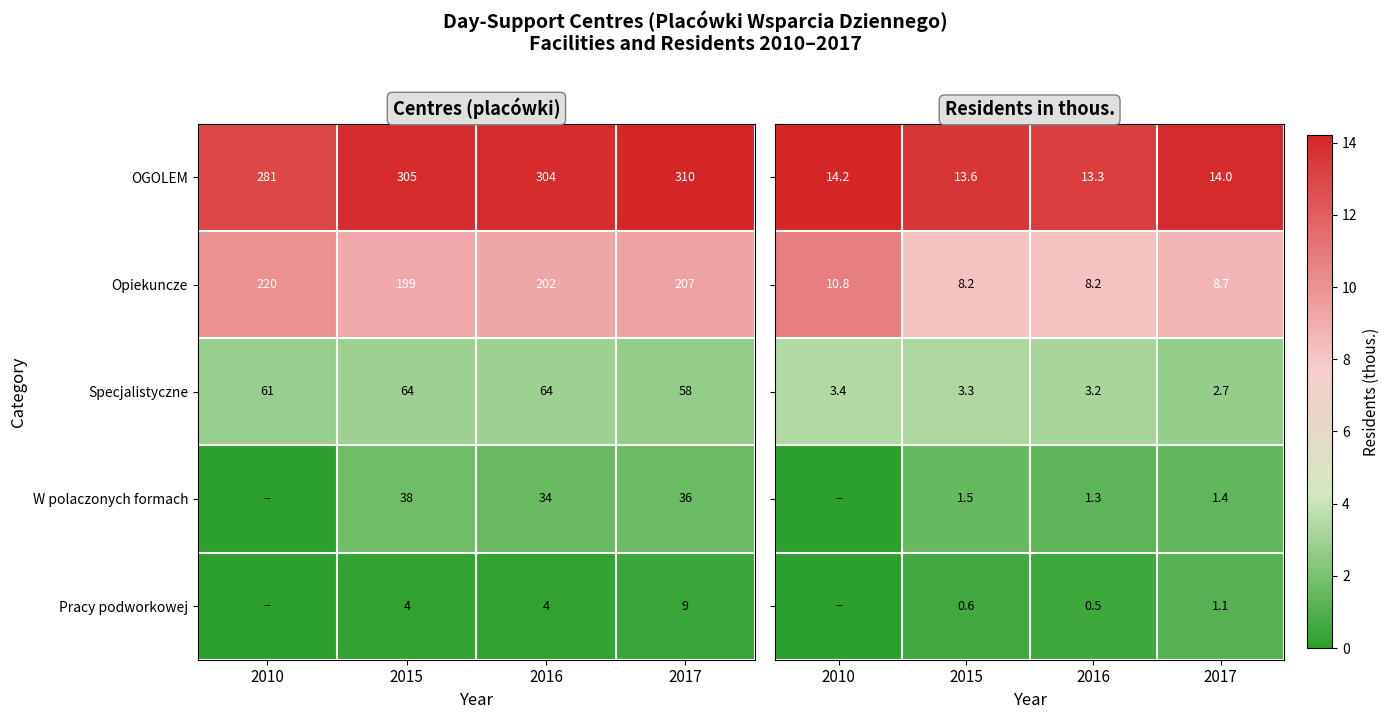

Rank the categories by Opiekuncze value from highest to lowest.

2010, 2017, 2016, 2015